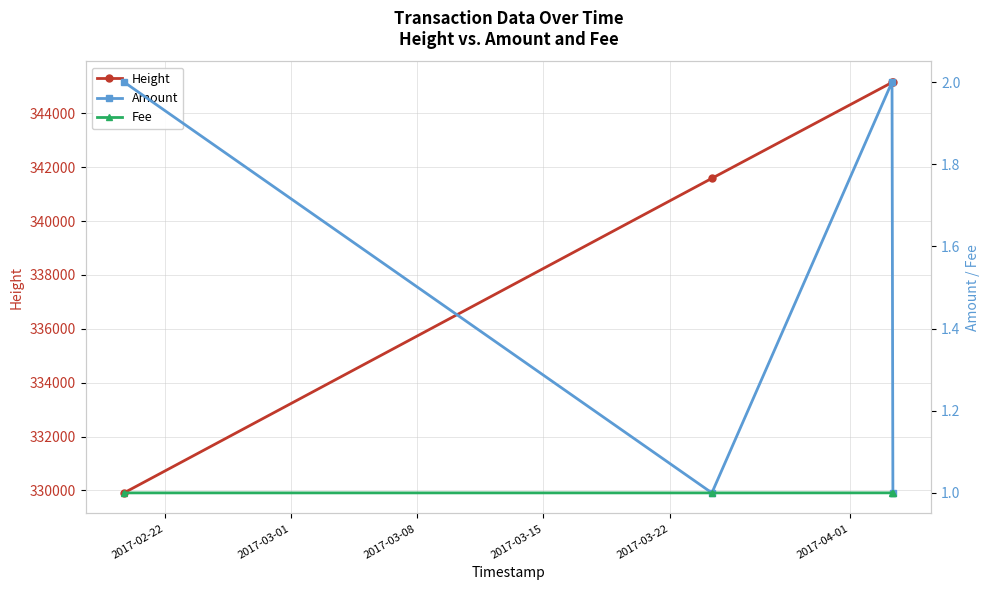

True or false: Height has more than 1 points higher than both neighbors.

False